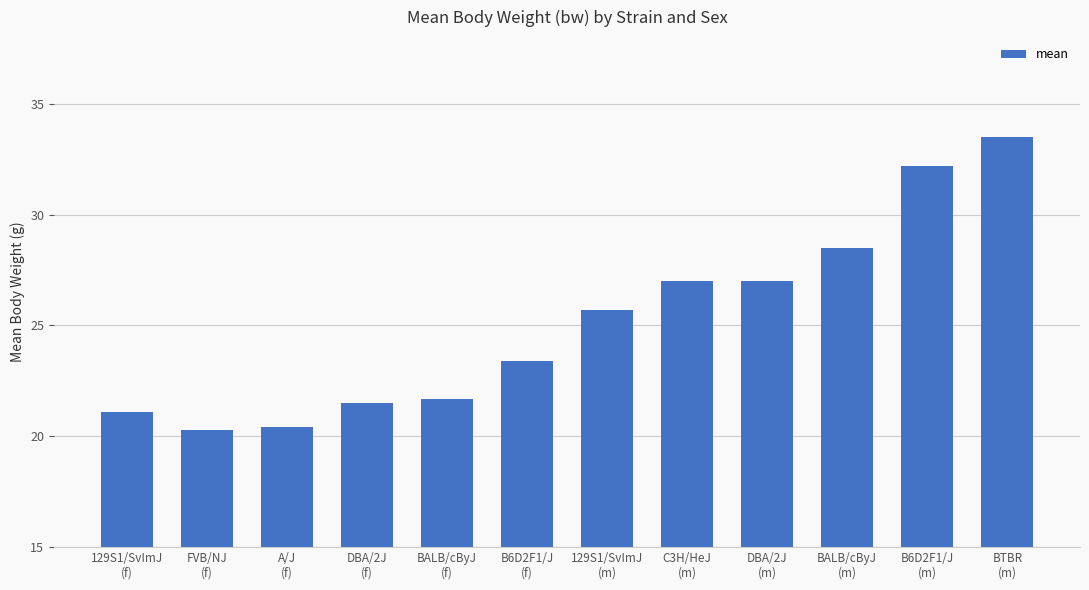

Reading left to right, extract all data points from this chart.

129S1/SvImJ
(f)=21.1	FVB/NJ
(f)=20.3	A/J
(f)=20.4	DBA/2J
(f)=21.5	BALB/cByJ
(f)=21.7	B6D2F1/J
(f)=23.4	129S1/SvImJ
(m)=25.7	C3H/HeJ
(m)=27.0	DBA/2J
(m)=27.0	BALB/cByJ
(m)=28.5	B6D2F1/J
(m)=32.2	BTBR
(m)=33.5